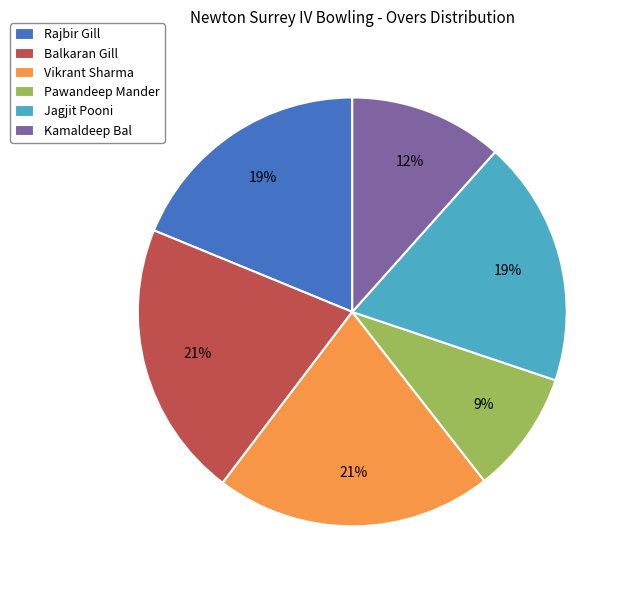

Approximately how many times larger is the value at Balkaran Gill compared to Jagjit Pooni?

1.1